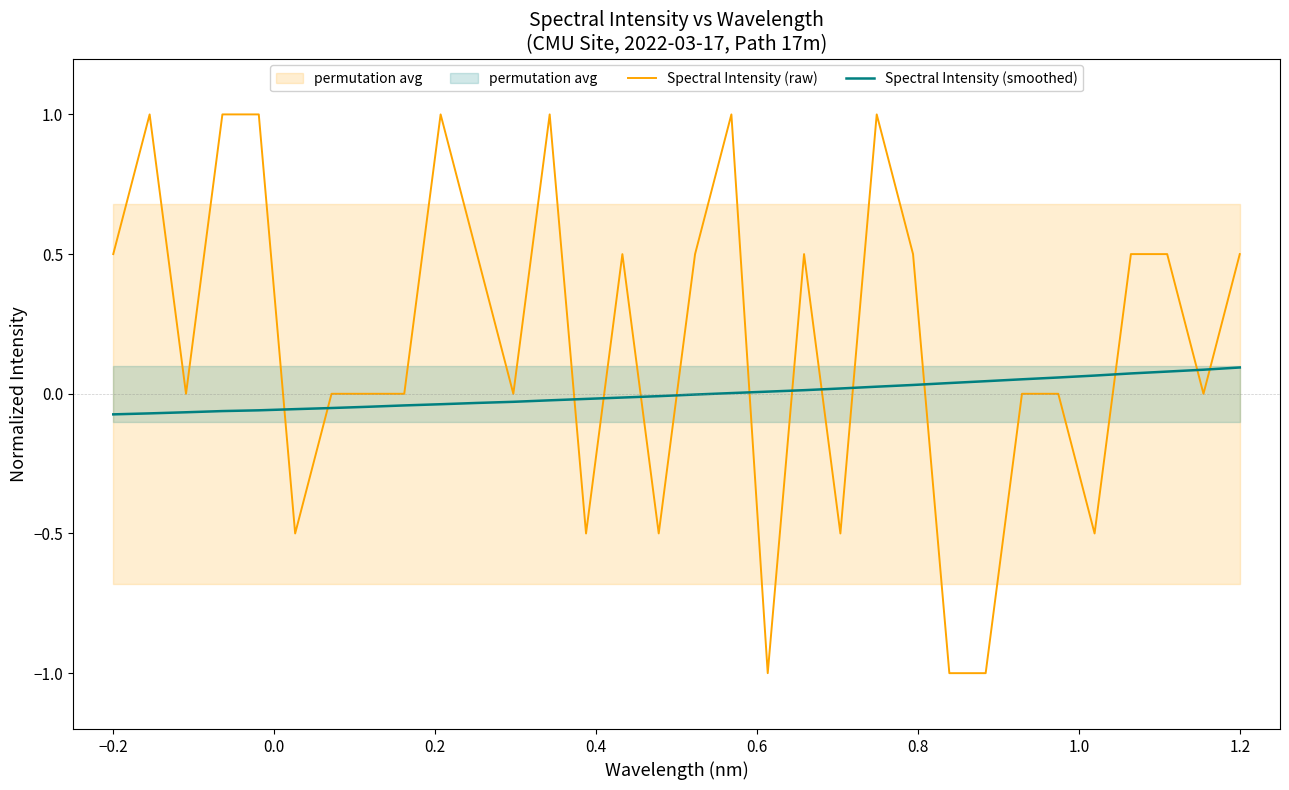

Rank the series at 29 from highest to lowest value.

Spectral Intensity (raw), Spectral Intensity (smoothed)